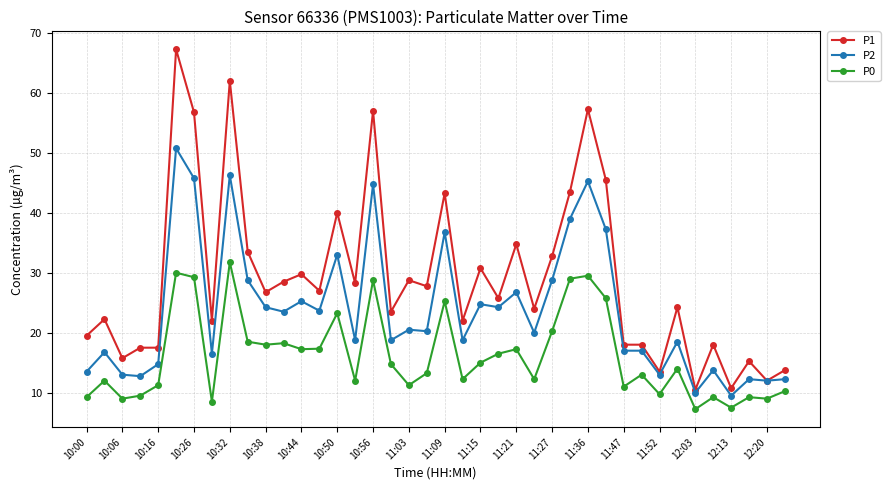

True or false: P0 and P1 cross at least once.

False